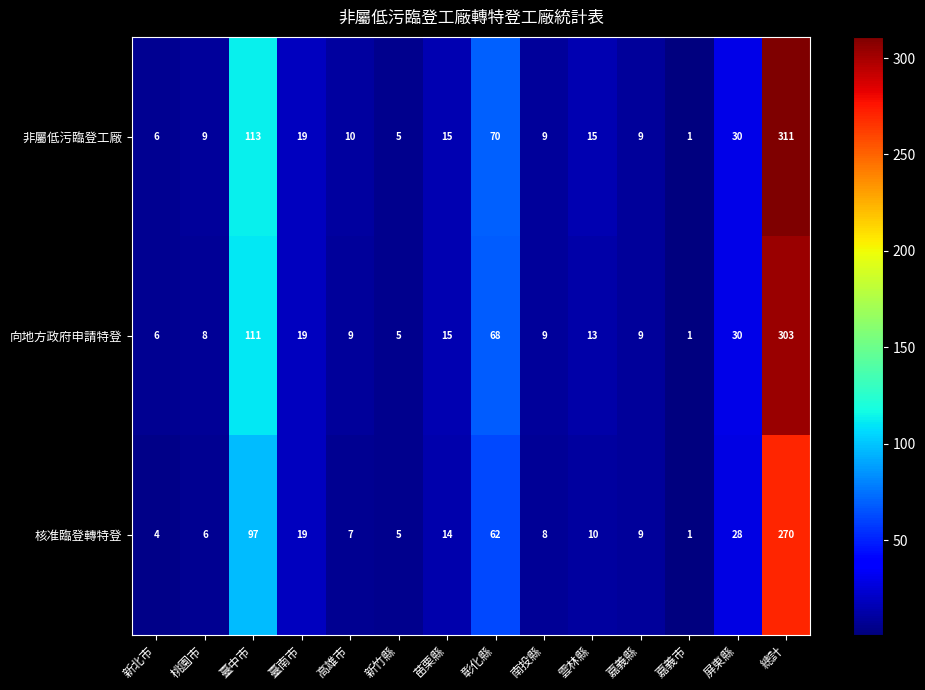

Is it true that 核准臨登轉特登 equals 62 at 彰化縣?

True